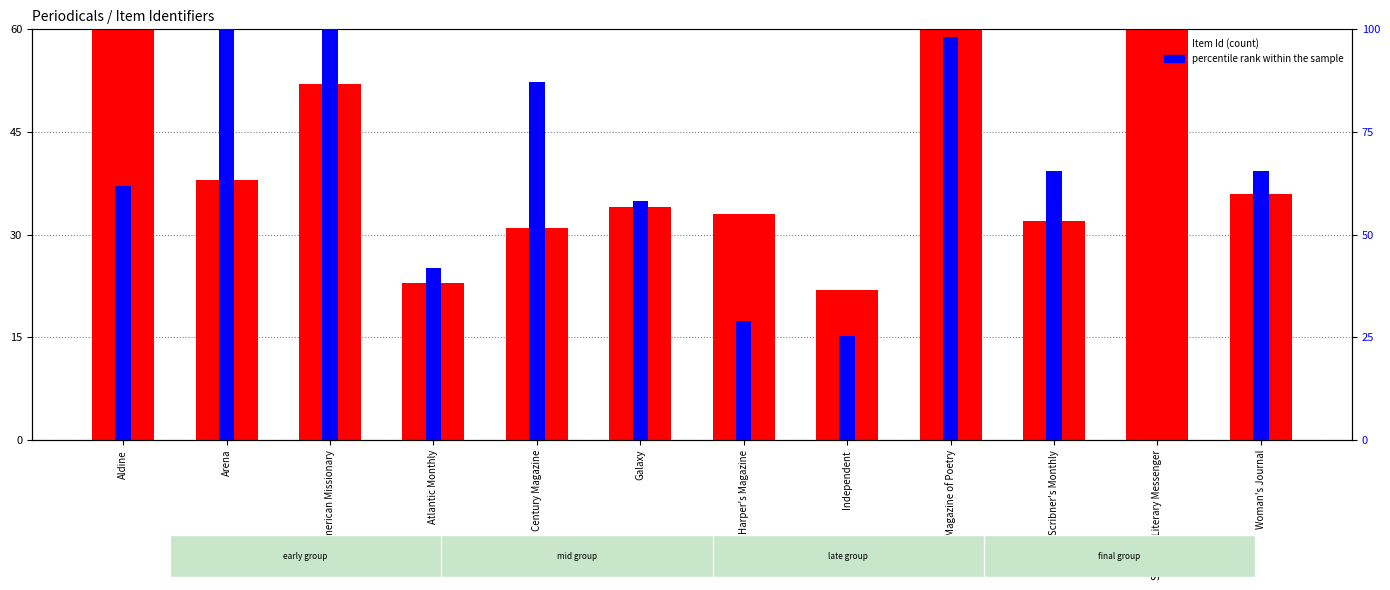

Does the chart contain stacked bars?

No